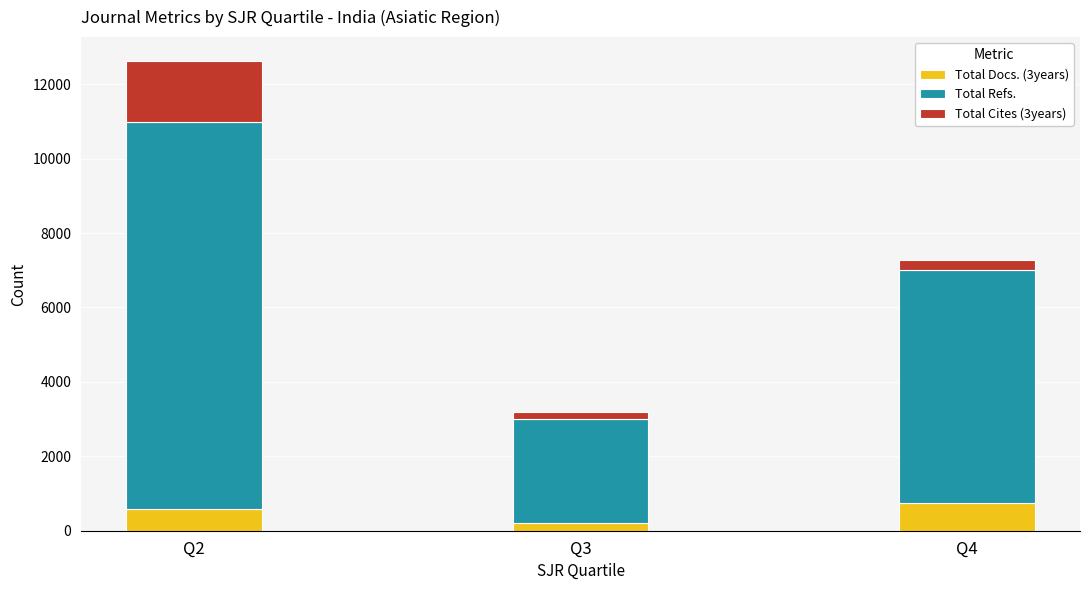

What is the total value across all series at Q2?

12633